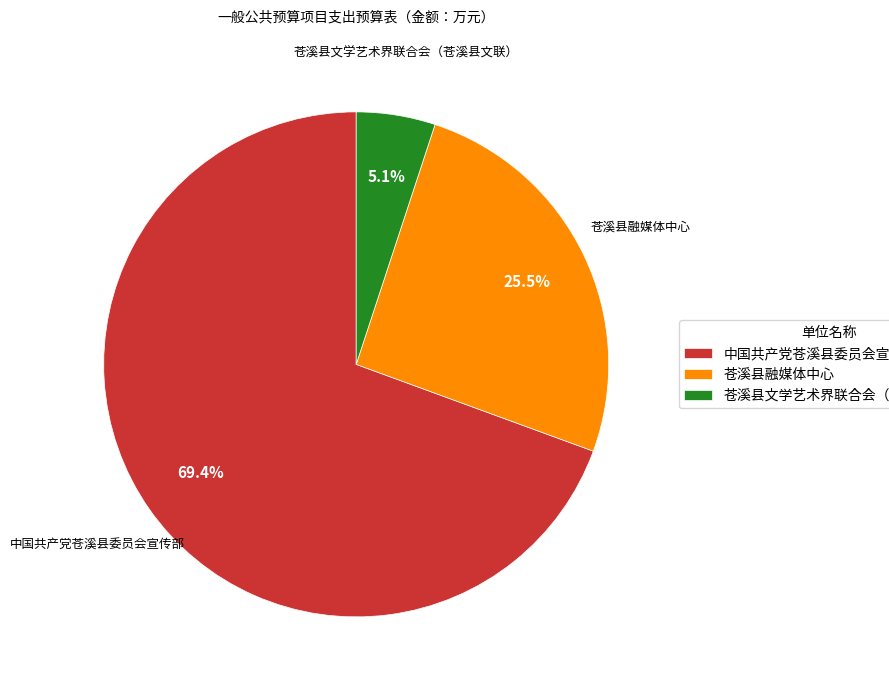

To the nearest percent, what is the combined percentage of 苍溪县融媒体中心 and 中国共产党苍溪县委员会宣传部?

95%